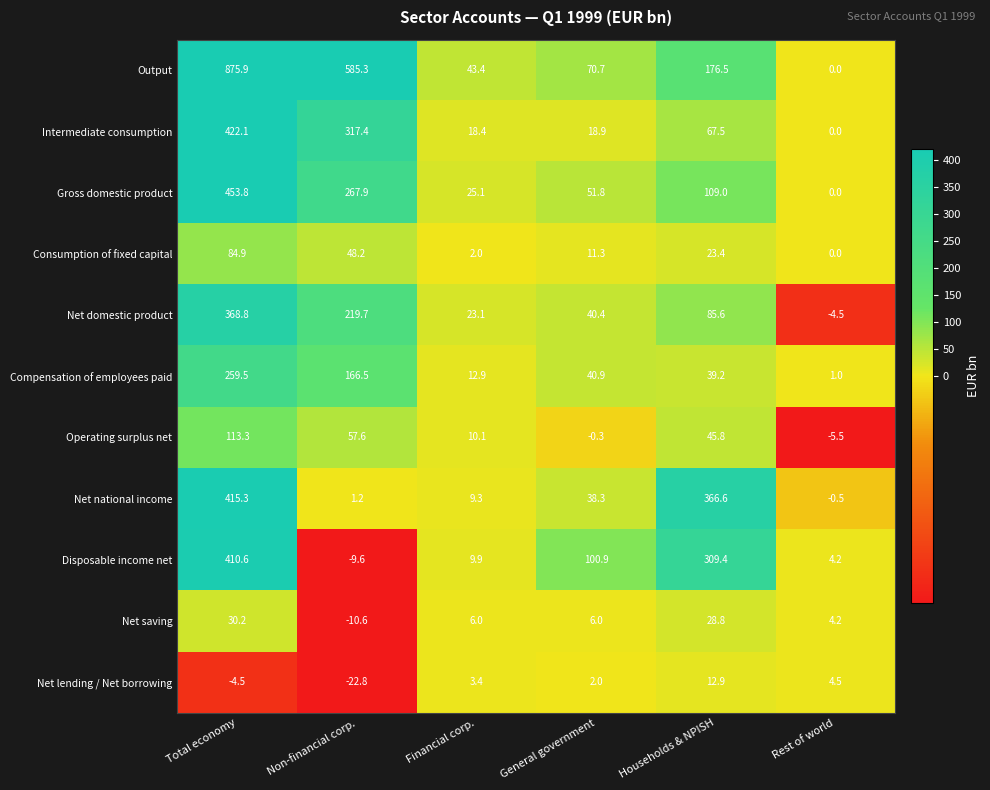

The Compensation of employees paid series shows 293.8 at Non-financial corp.. True or false?

False